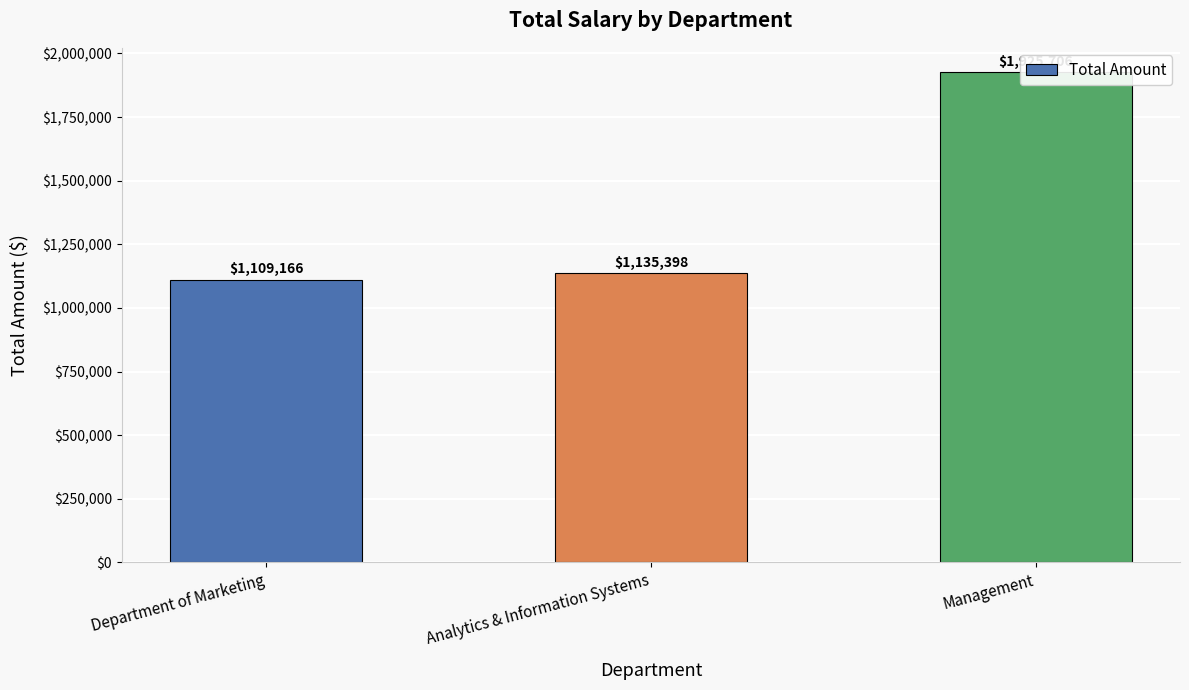

Which category has the lowest value across all series?

Department of Marketing